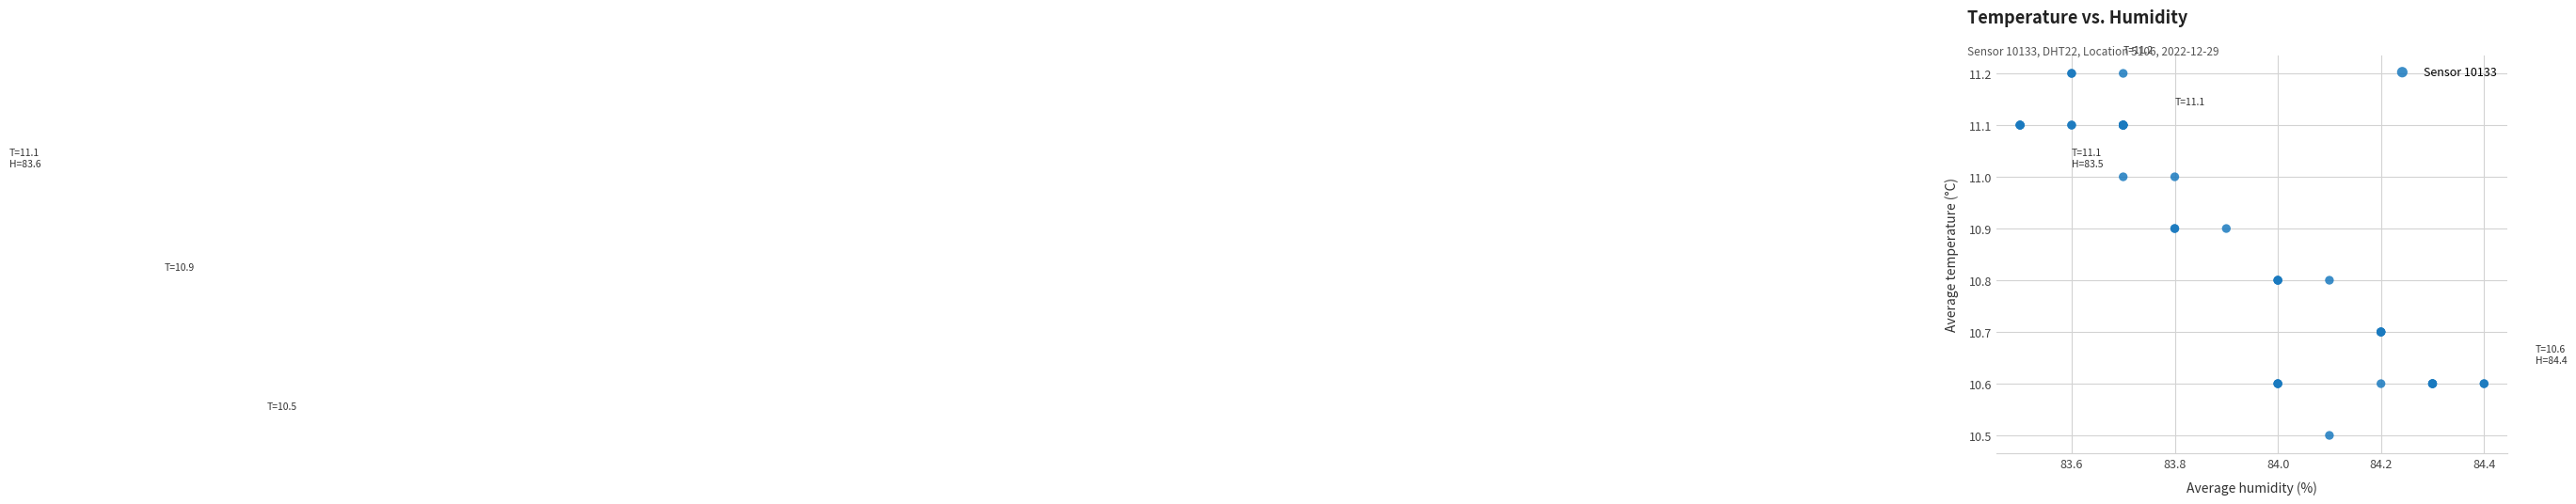

What Y value in the scatter plot is closest to 10?

10.5